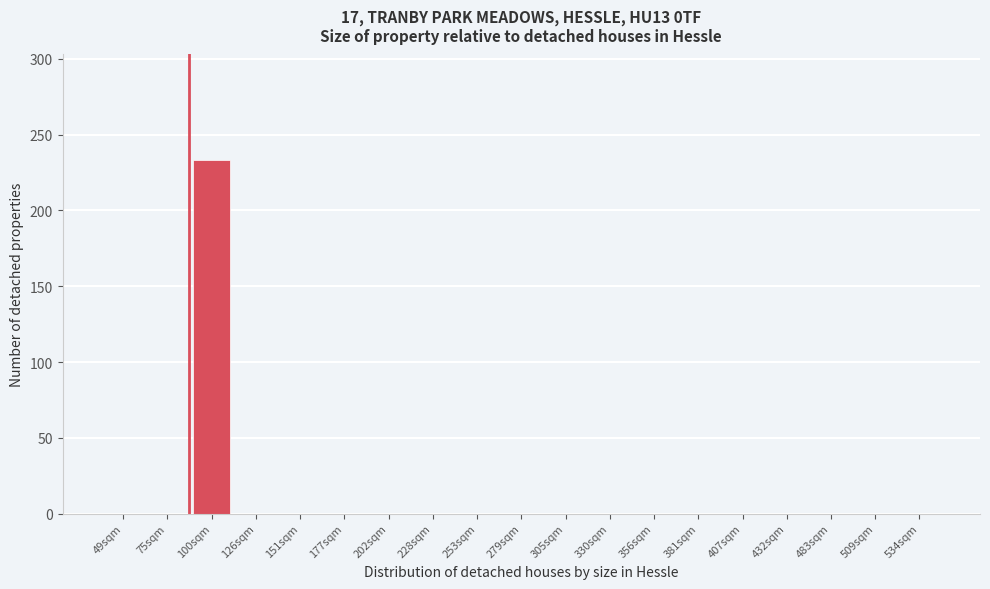

Reading right to left, list all the values displayed in this chart.

534sqm=0	509sqm=0	483sqm=0	432sqm=0	407sqm=0	381sqm=0	356sqm=0	330sqm=0	305sqm=0	279sqm=0	253sqm=0	228sqm=0	202sqm=0	177sqm=0	151sqm=0	126sqm=0	100sqm=233	75sqm=0	49sqm=0